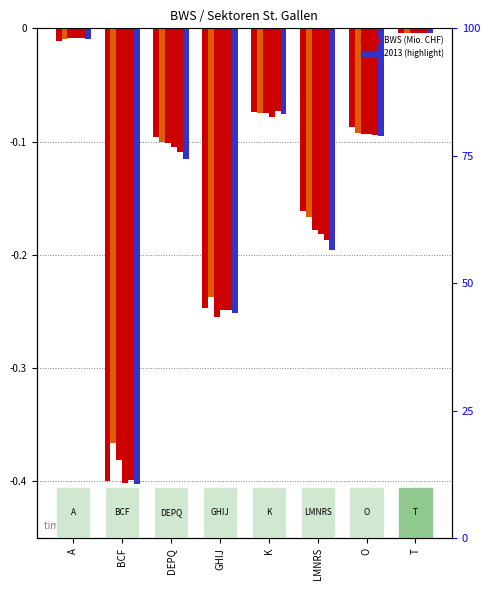

Reading left to right, transcribe all the data shown in this chart.

2008: -0.0	-0.4	-0.1	-0.2	-0.1	-0.2	-0.1	-0.0
2009: -0.0	-0.4	-0.1	-0.2	-0.1	-0.2	-0.1	-0.0
2010: -0.0	-0.4	-0.1	-0.3	-0.1	-0.2	-0.1	-0.0
2011: -0.0	-0.4	-0.1	-0.2	-0.1	-0.2	-0.1	-0.0
2012: -0.0	-0.4	-0.1	-0.2	-0.1	-0.2	-0.1	-0.0
2013: -0.0	-0.4	-0.1	-0.3	-0.1	-0.2	-0.1	-0.0